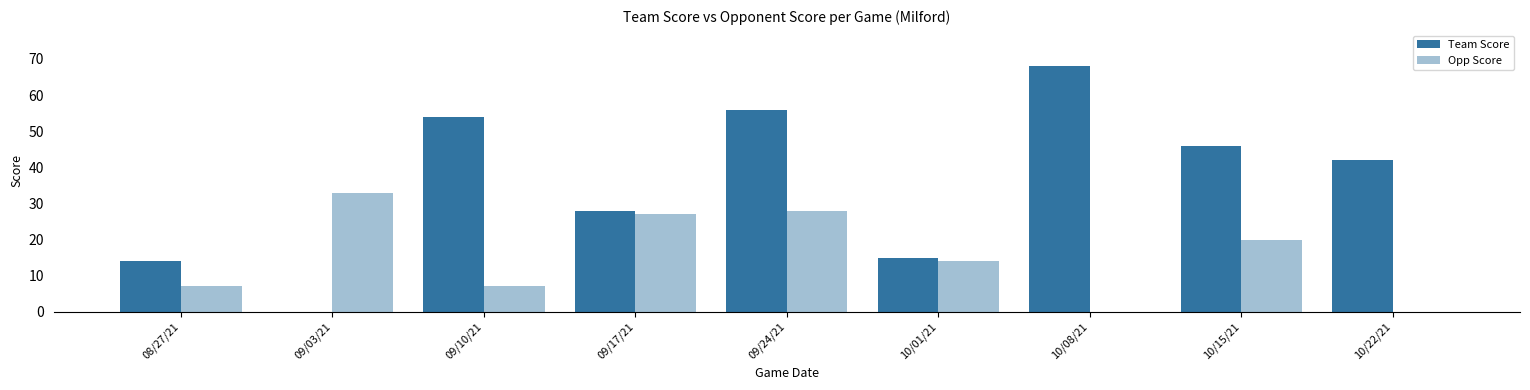

How many positive values does the Team Score series have?

8